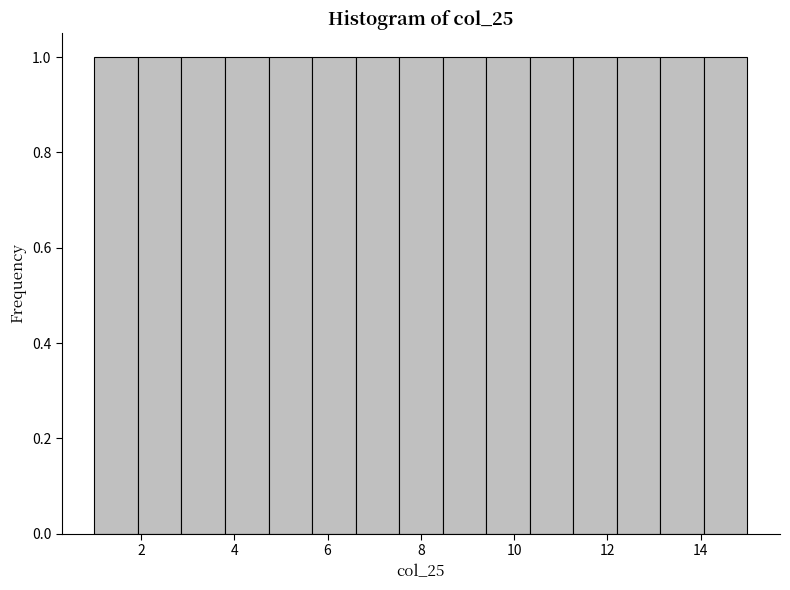

Reading left to right, list every bar in this chart as the range it spans on the x-axis followed by its height. Neither the bar edges nor the heights are printed on the chart, so give them approximately, as read against the axes.

1.0 to 2.0: 1
2.0 to 2.8: 1
2.8 to 3.8: 1
3.8 to 4.8: 1
4.8 to 5.6: 1
5.6 to 6.6: 1
6.6 to 7.6: 1
7.6 to 8.4: 1
8.4 to 9.4: 1
9.4 to 10.4: 1
10.4 to 11.2: 1
11.2 to 12.2: 1
12.2 to 13.2: 1
13.2 to 14.0: 1
14.0 to 15.0: 1